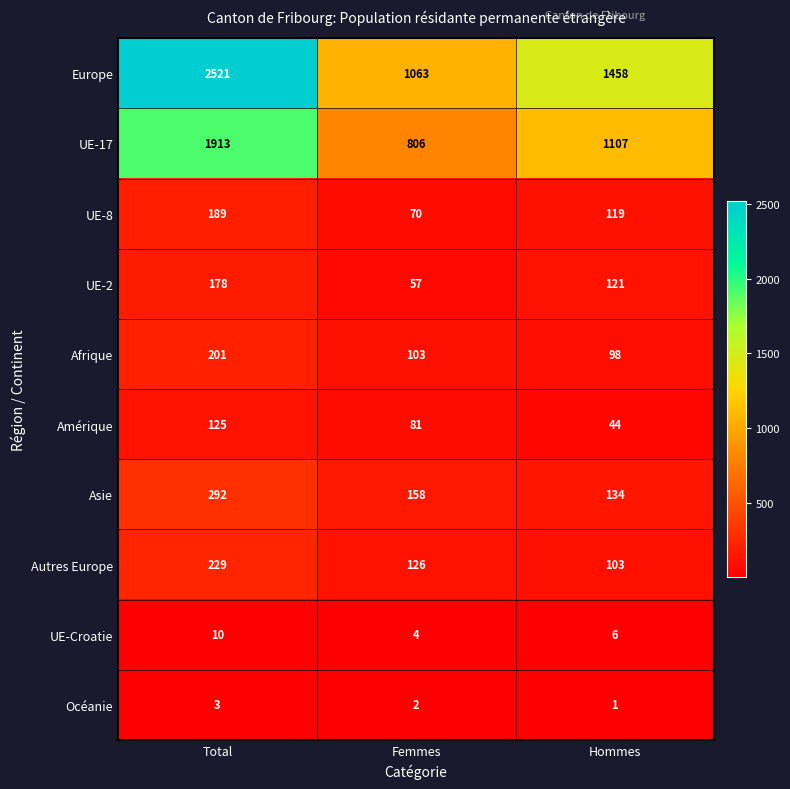

Count the number of categories in the chart.

3